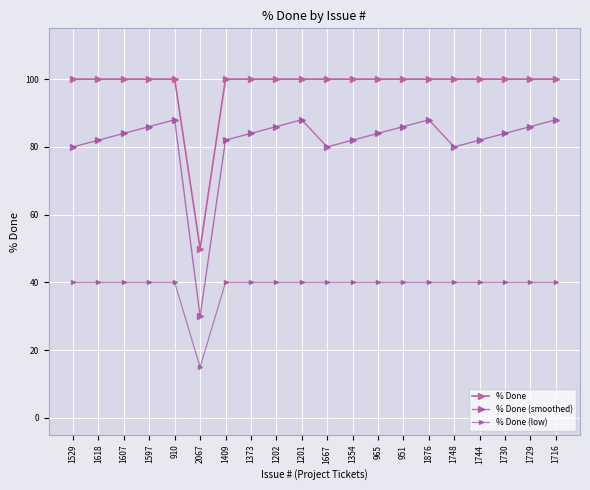

Is this an area chart (filled region under the line)?

No